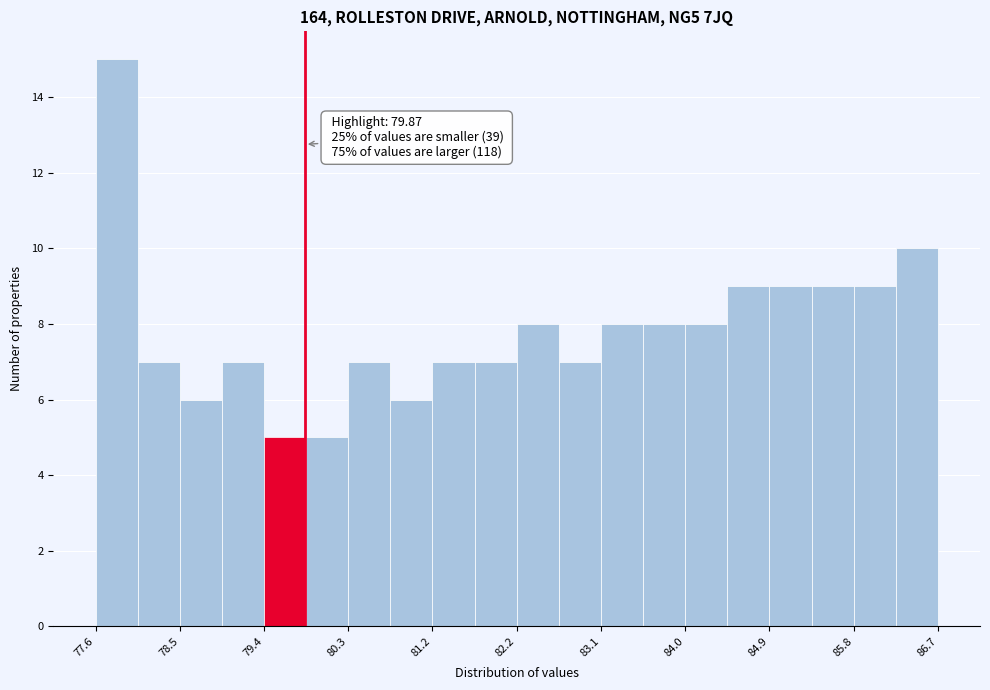

Over which range of the x-axis is the bar tallest?

77.6 to 78.1